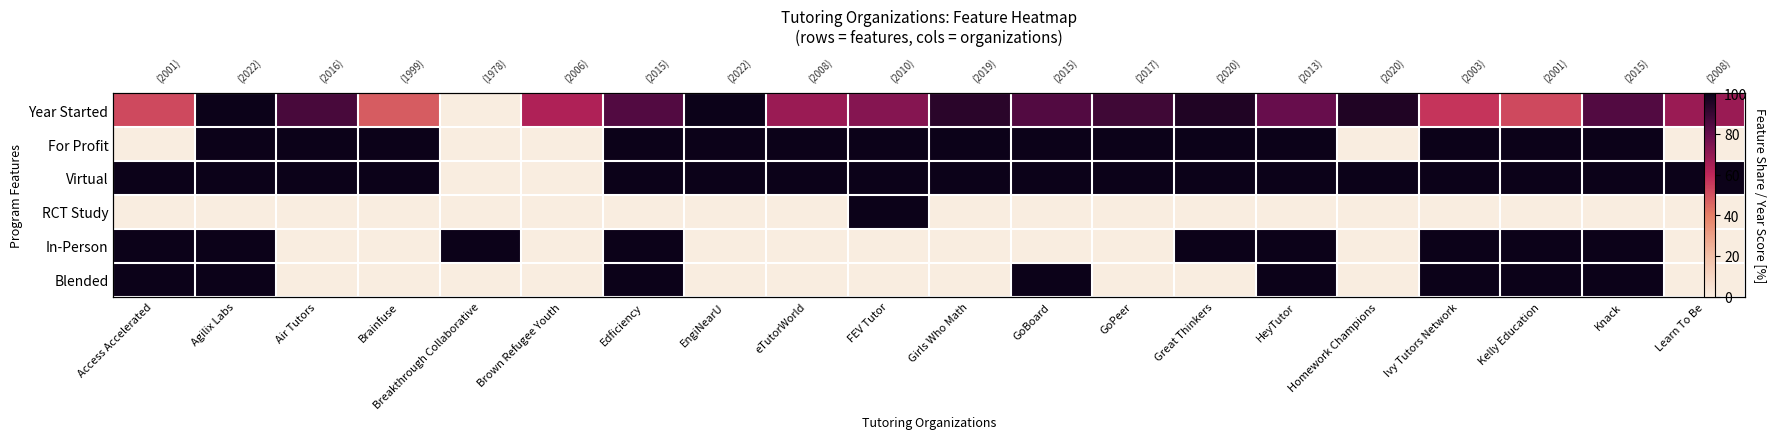

At which label does Blended reach its minimum?

Air Tutors